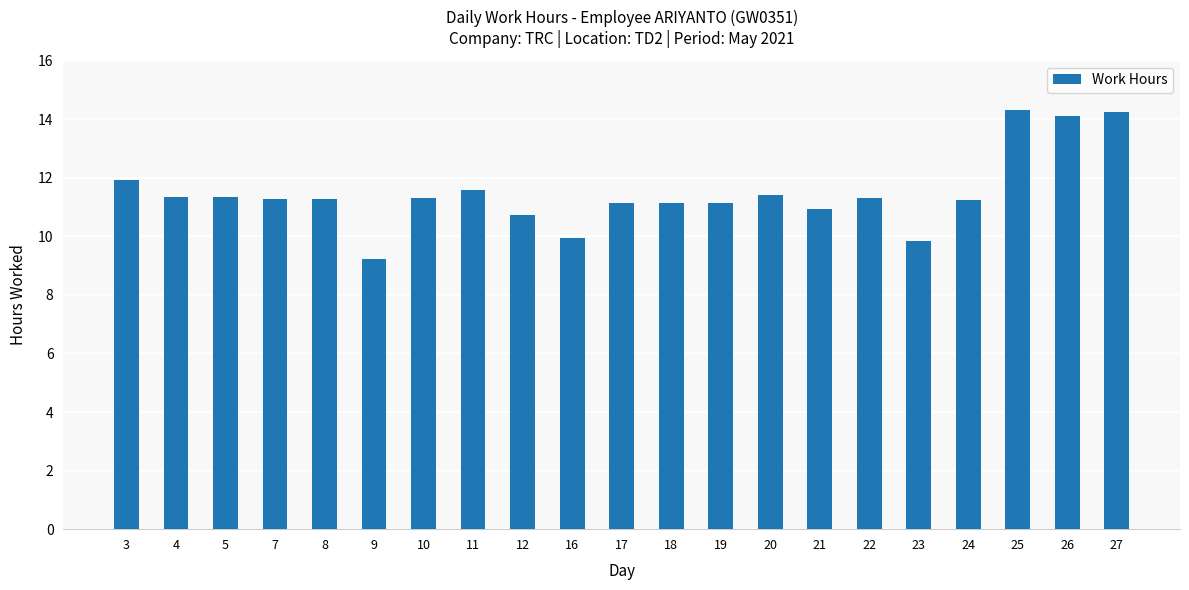

What is the smallest value displayed?

9.2